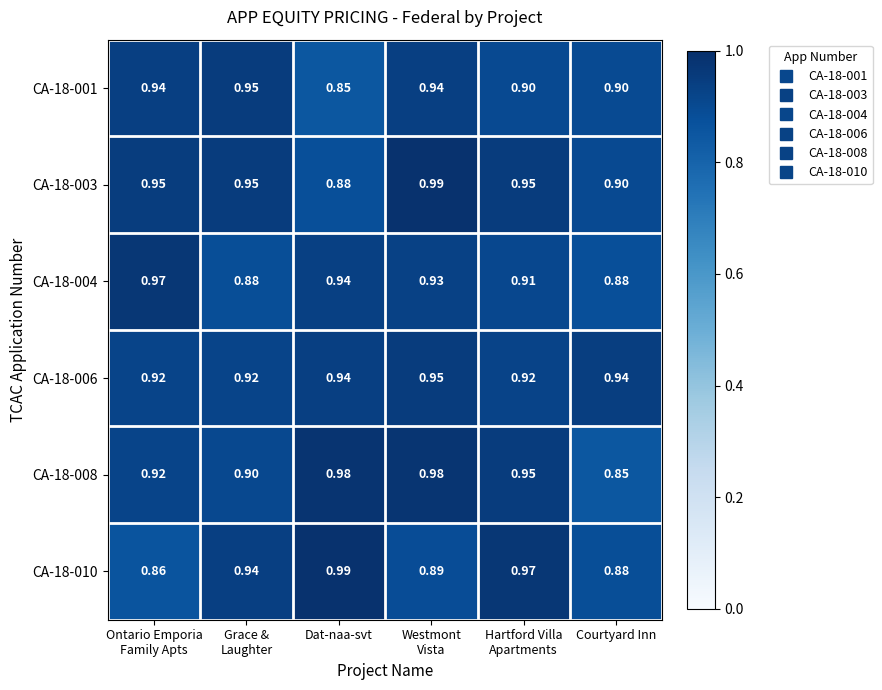

Which category has the highest value in the CA-18-010 series?

Dat-naa-svt